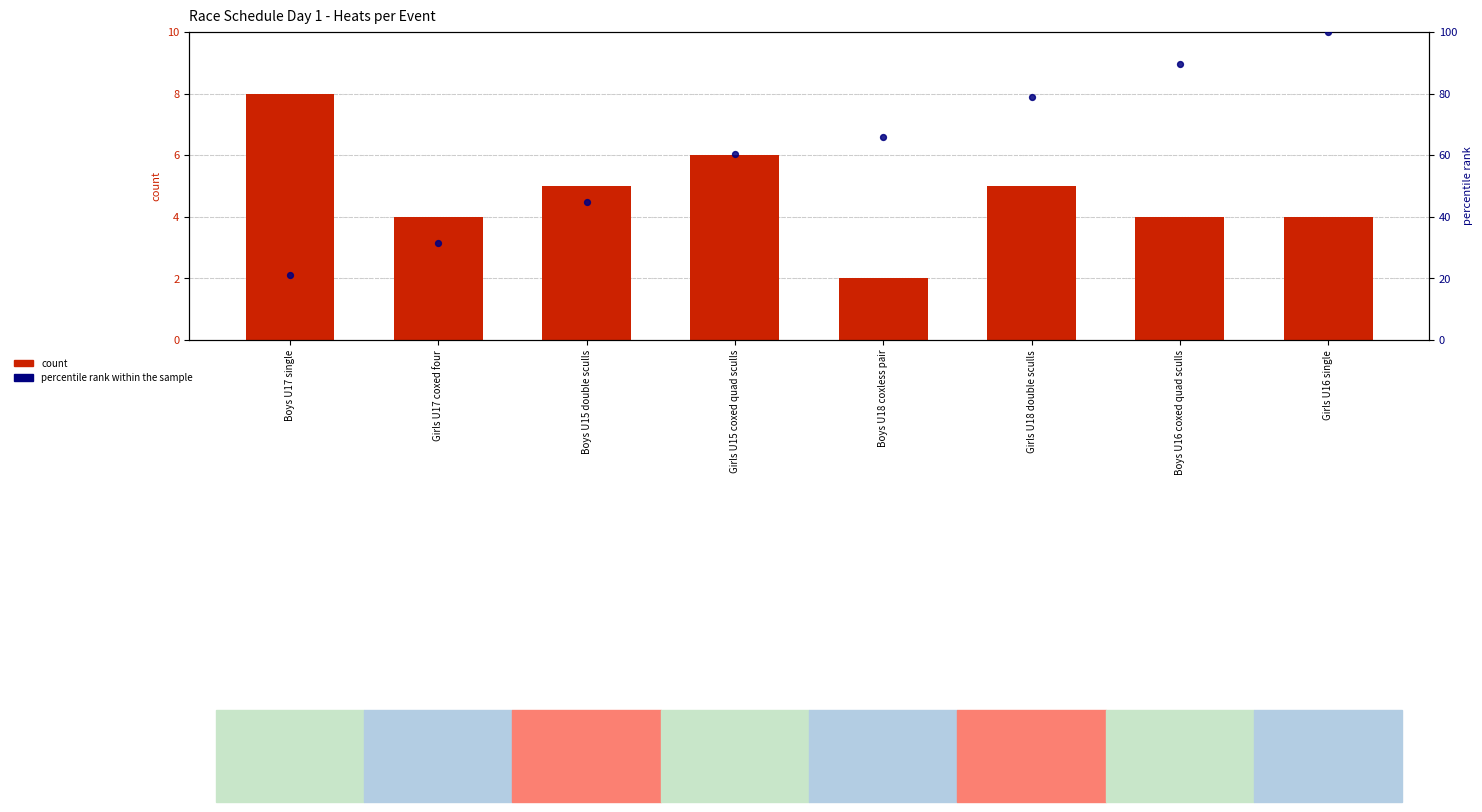

At which category is the sum across all series the highest?

Girls U16 single